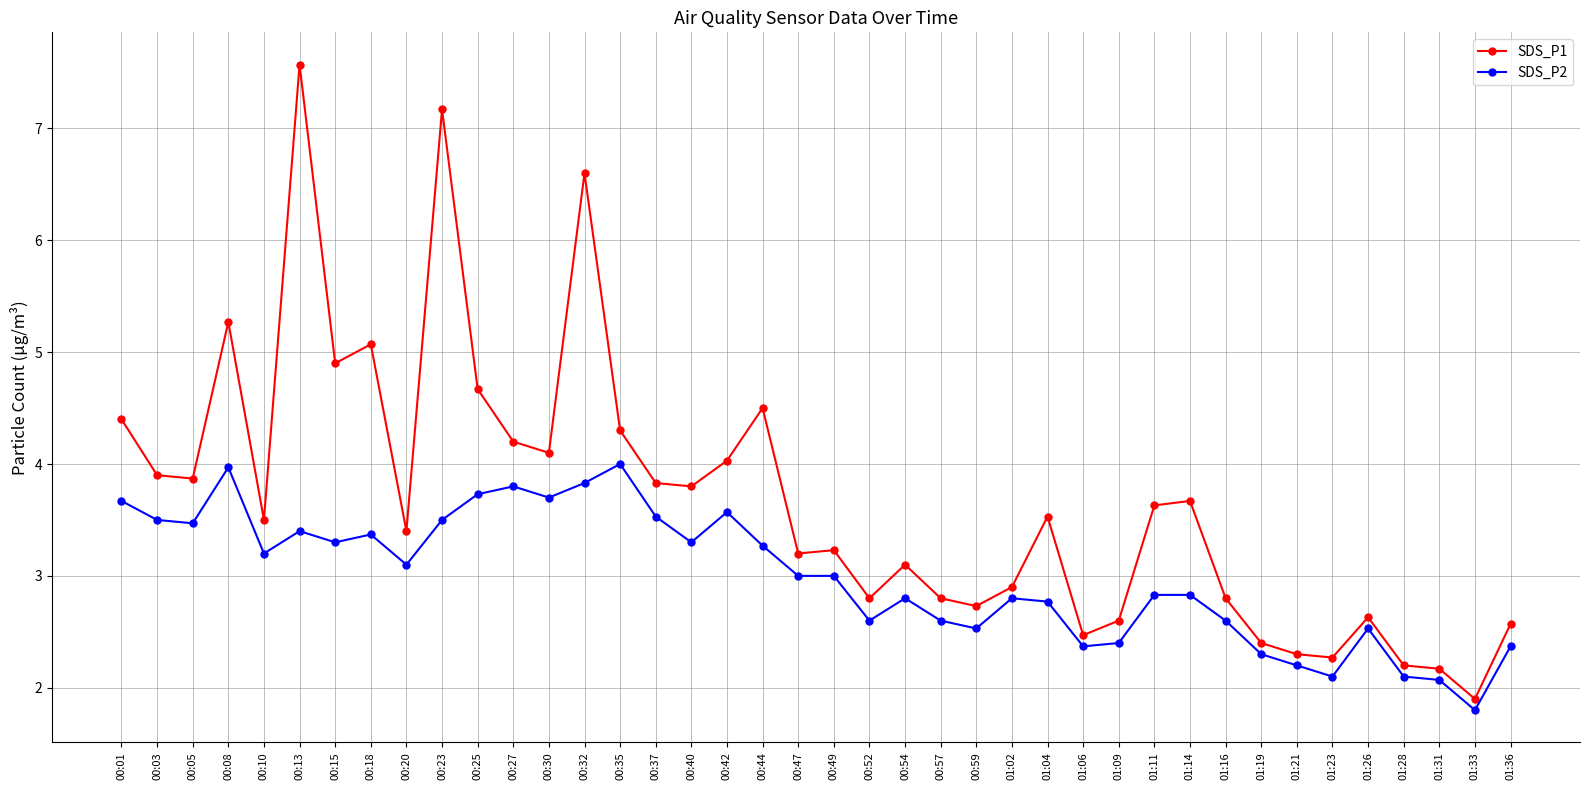

Reading left to right, transcribe all the data shown in this chart.

SDS_P1: 00:01=4.4	00:03=3.9	00:05=3.9	00:08=5.3	00:10=3.5	00:13=7.6	00:15=4.9	00:18=5.1	00:20=3.4	00:23=7.2	00:25=4.7	00:27=4.2	00:30=4.1	00:32=6.6	00:35=4.3	00:37=3.8	00:40=3.8	00:42=4.0	00:44=4.5	00:47=3.2	00:49=3.2	00:52=2.8	00:54=3.1	00:57=2.8	00:59=2.7	01:02=2.9	01:04=3.5	01:06=2.5	01:09=2.6	01:11=3.6	01:14=3.7	01:16=2.8	01:19=2.4	01:21=2.3	01:23=2.3	01:26=2.6	01:28=2.2	01:31=2.2	01:33=1.9	01:36=2.6
SDS_P2: 00:01=3.7	00:03=3.5	00:05=3.5	00:08=4.0	00:10=3.2	00:13=3.4	00:15=3.3	00:18=3.4	00:20=3.1	00:23=3.5	00:25=3.7	00:27=3.8	00:30=3.7	00:32=3.8	00:35=4.0	00:37=3.5	00:40=3.3	00:42=3.6	00:44=3.3	00:47=3.0	00:49=3.0	00:52=2.6	00:54=2.8	00:57=2.6	00:59=2.5	01:02=2.8	01:04=2.8	01:06=2.4	01:09=2.4	01:11=2.8	01:14=2.8	01:16=2.6	01:19=2.3	01:21=2.2	01:23=2.1	01:26=2.5	01:28=2.1	01:31=2.1	01:33=1.8	01:36=2.4